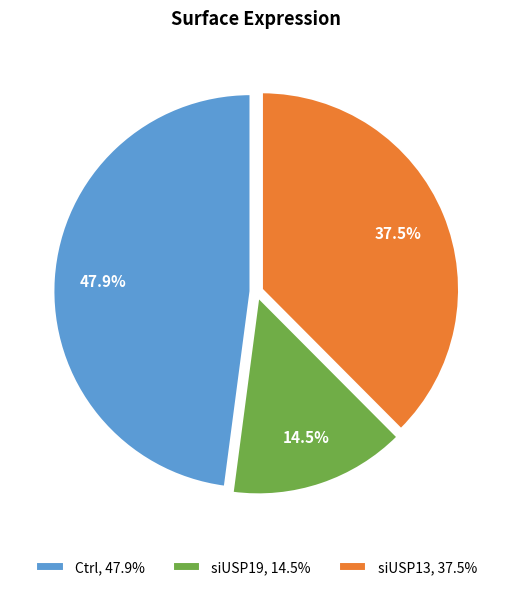

What percentage is NOT represented by Ctrl?

52.1%